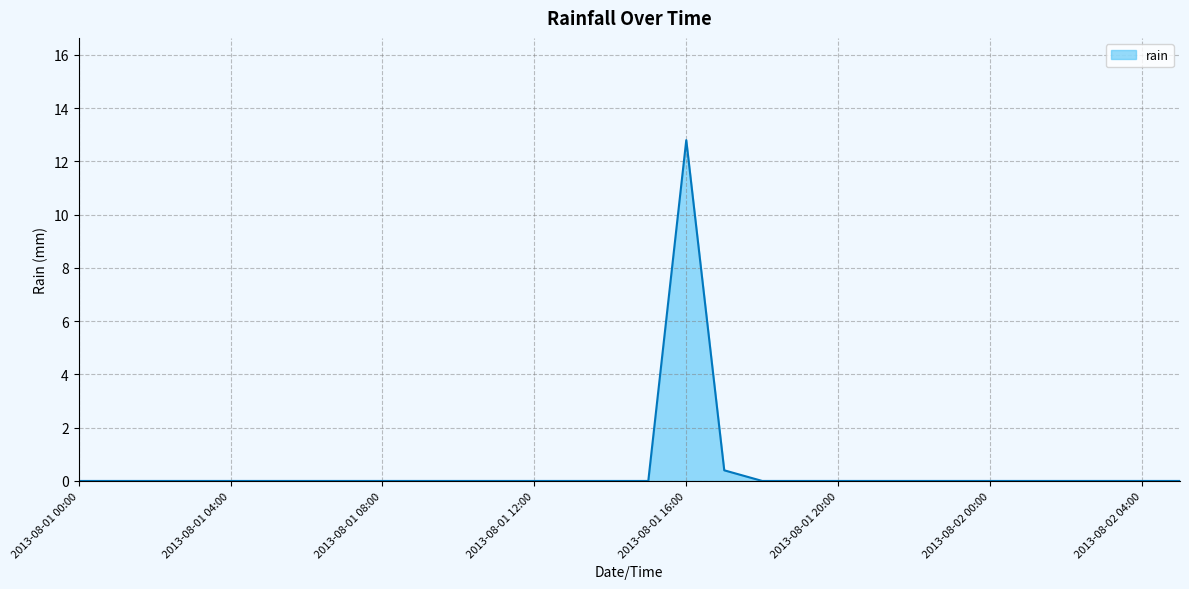

What is the greatest value displayed?

12.8